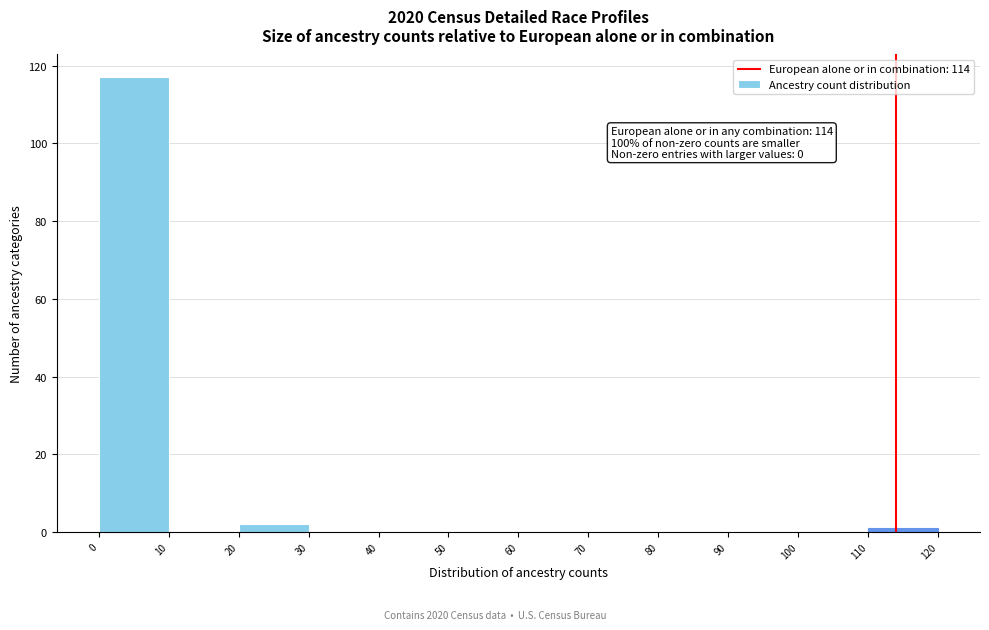

Which range on the x-axis has the tallest bar?

0 to 10